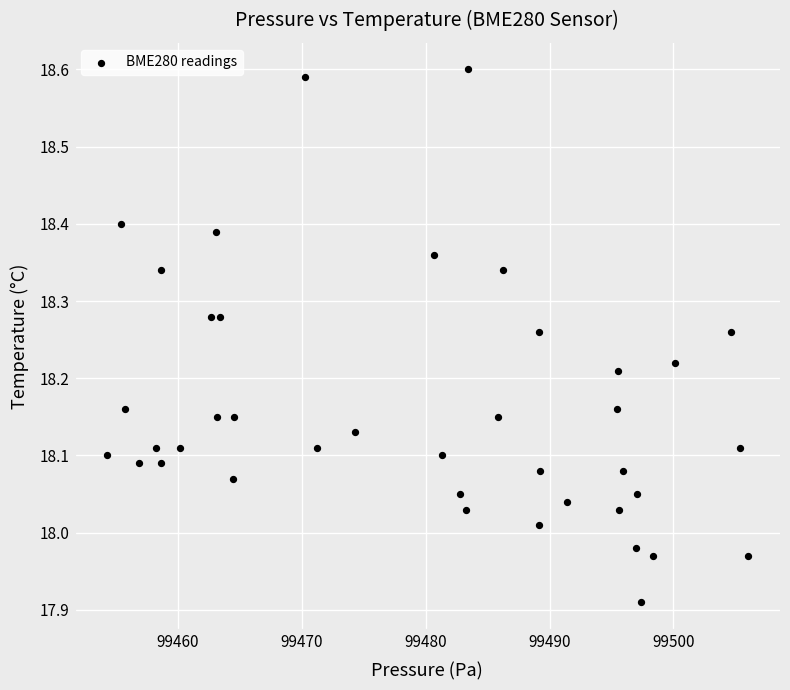

What is the range of Y values (max minus min)?

0.7